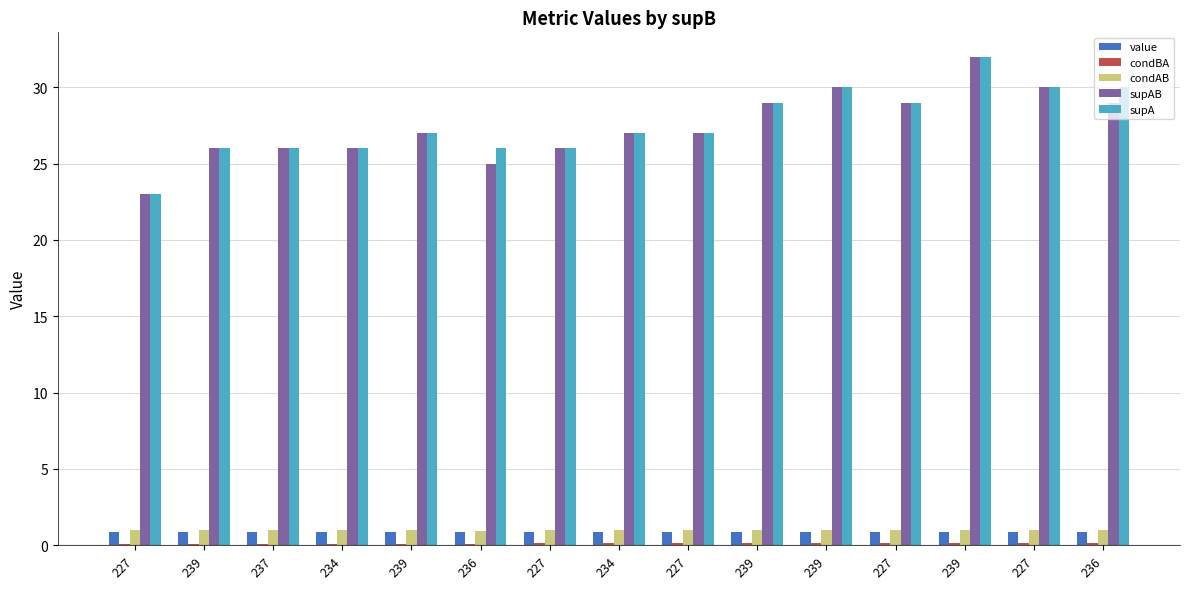

Are the bars grouped side by side (vs. stacked)?

Yes